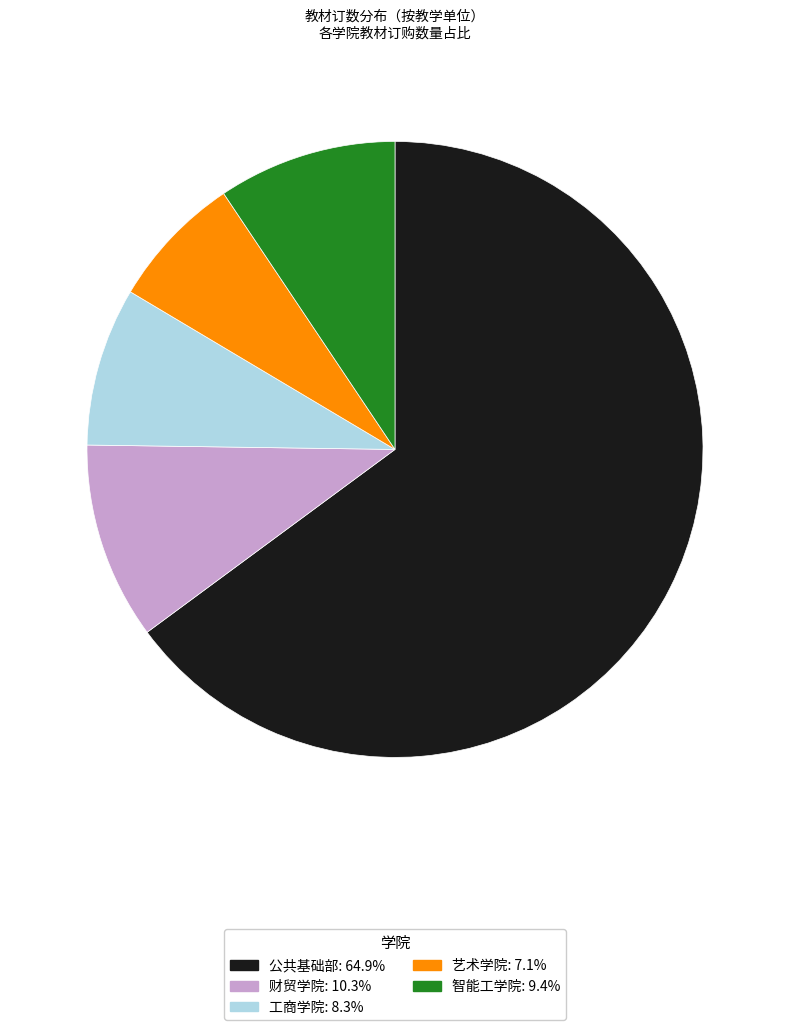

True or false: 公共基础部 accounts for 74% of the total.

False